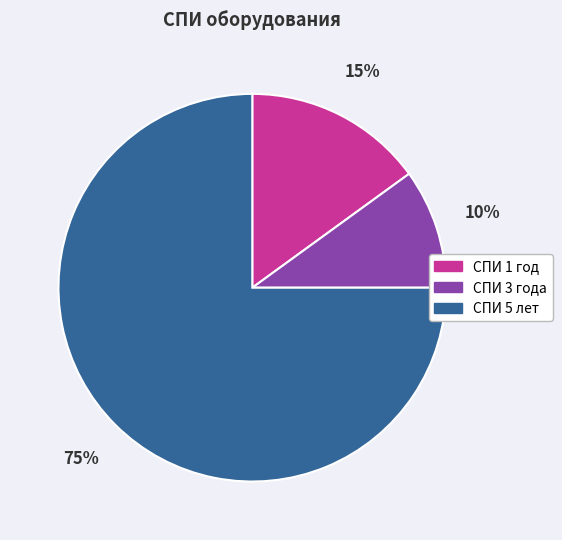

True or false: СПИ 3 года accounts for 17% of the total.

False